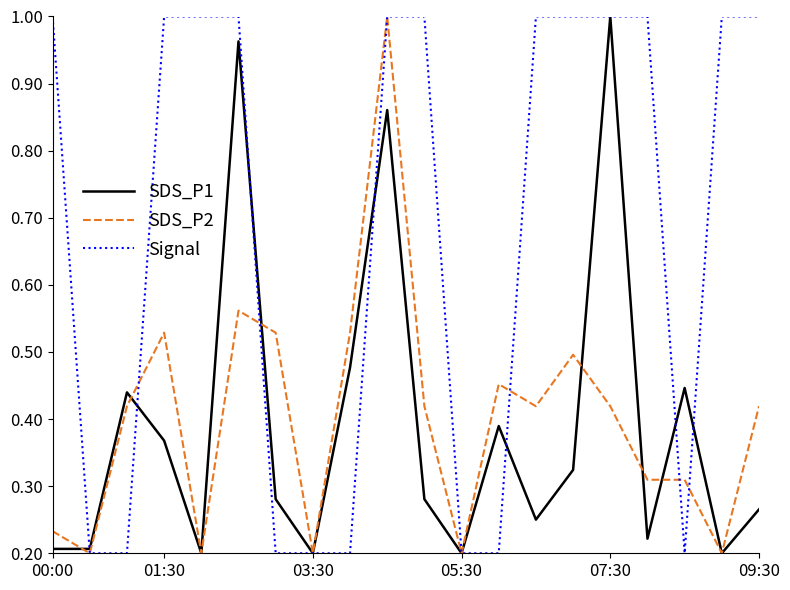

Which series has the largest total across all categories?

Signal